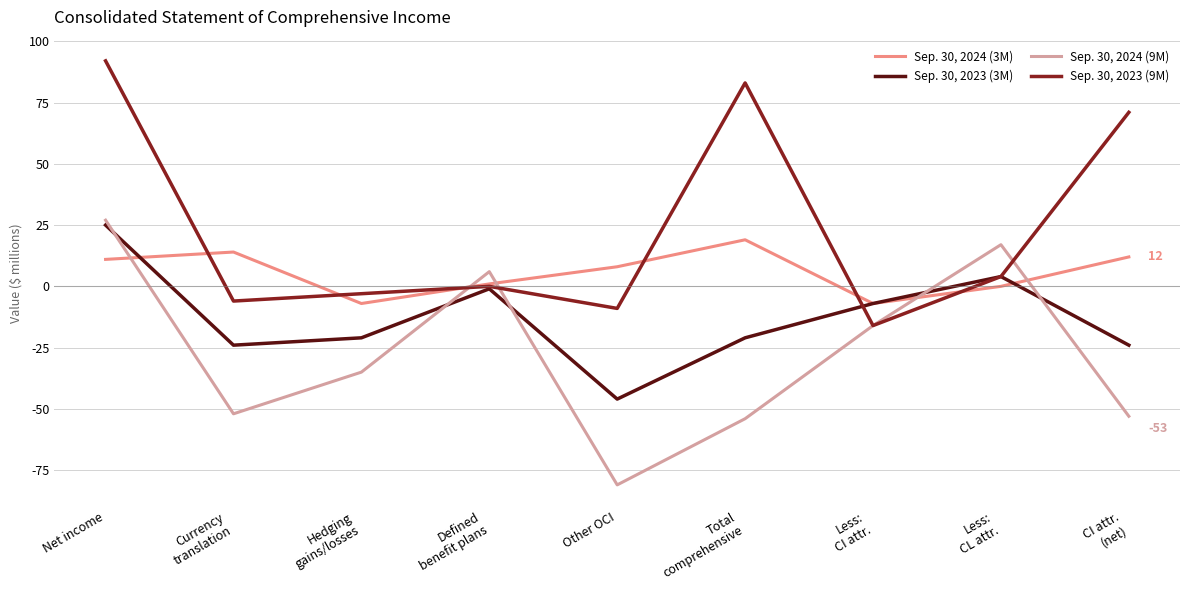

True or false: Sep. 30, 2023 (9M) has more than 2 interior local peaks.

False